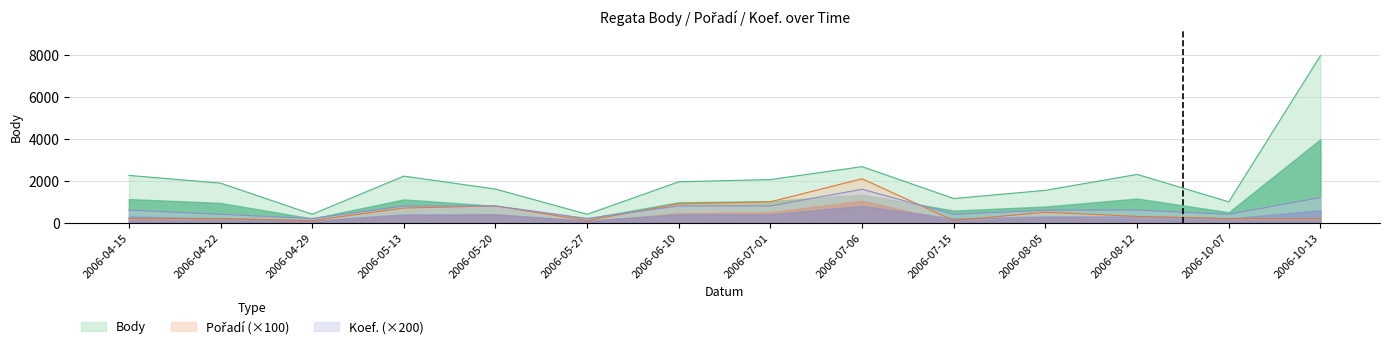

What is the difference between the maximum and minimum values in the Koef. series?

1400